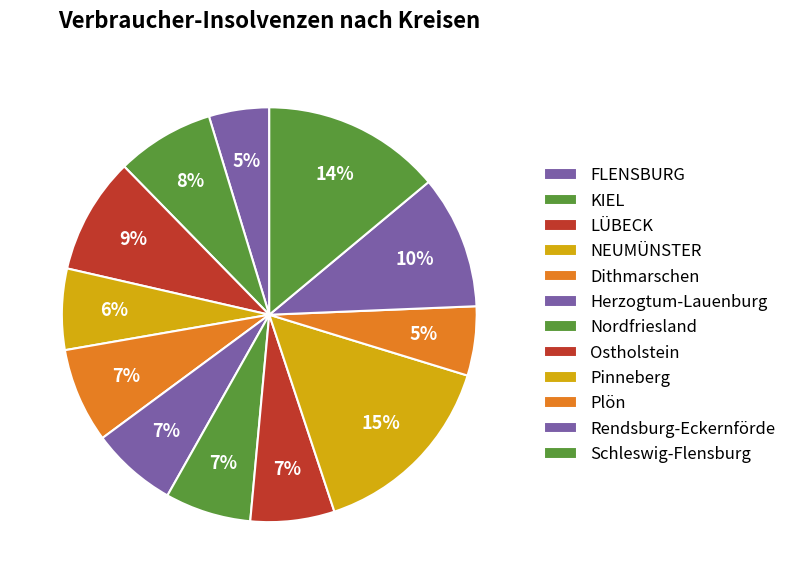

Is there a majority slice in this chart?

No